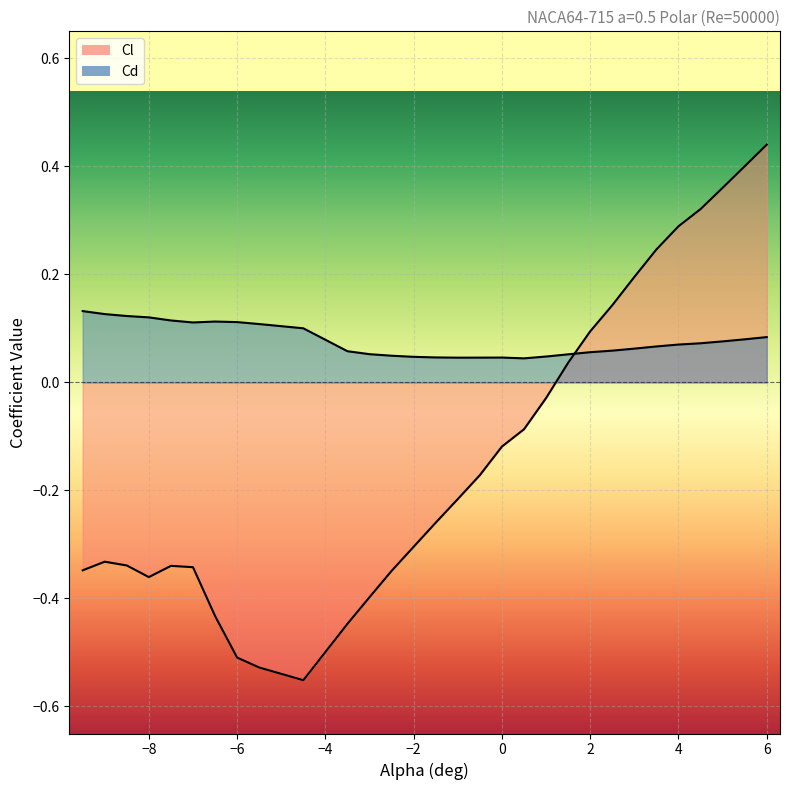

What are all the series names shown in the legend?

Cl, Cd